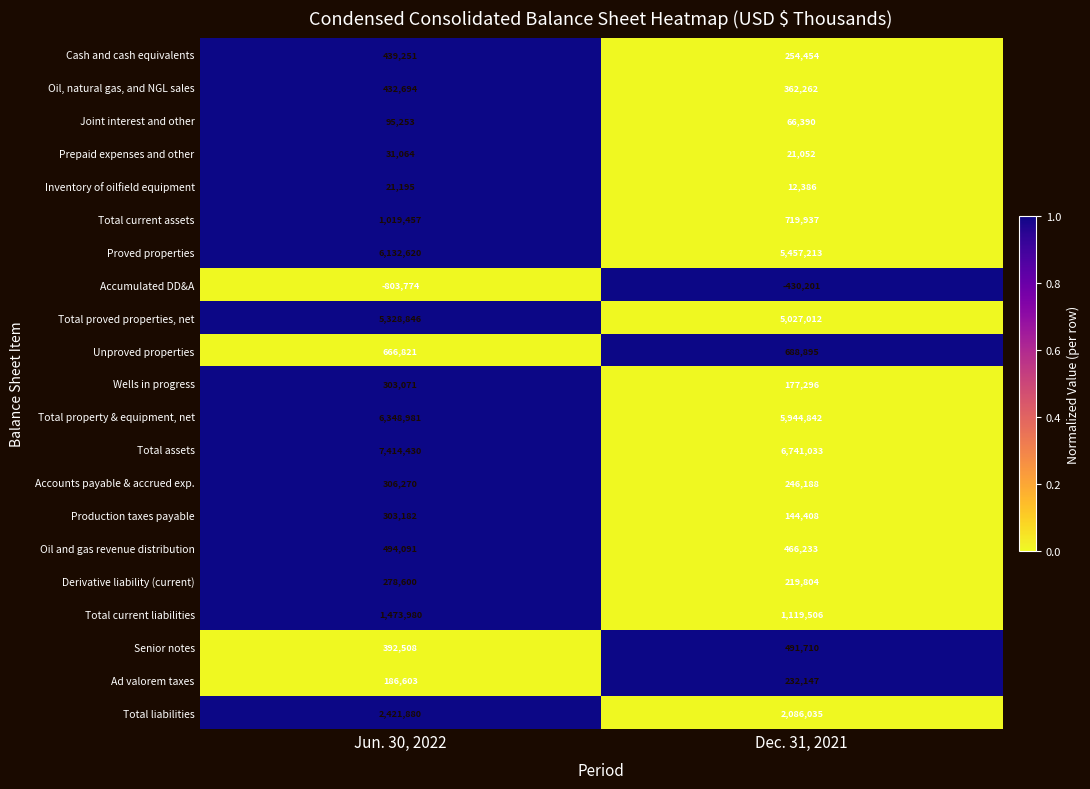

The value of Proved properties at Jun. 30, 2022 is 6132620. True or false?

True